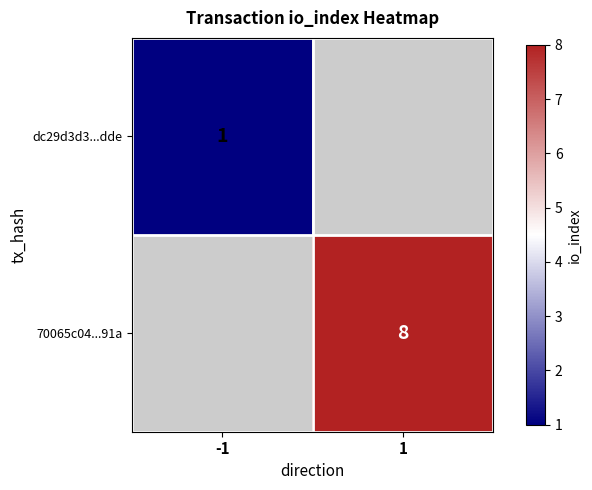

The value of 70065c04...91a at 1 is 2. True or false?

False